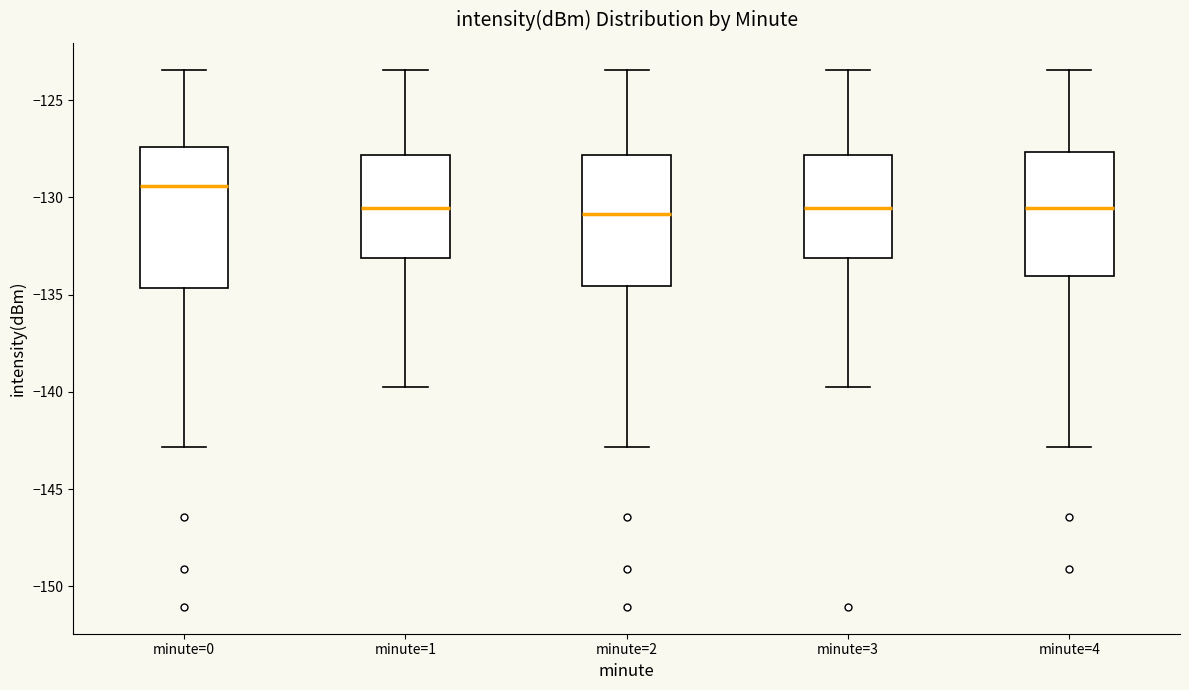

Which box has the highest median line?

minute=0